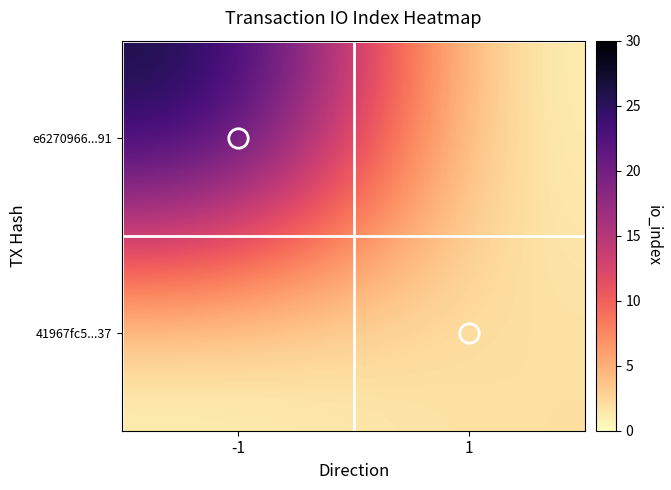

Reading left to right, what are all the values shown in this chart?

e6270966...91: -1=28	1=0
41967fc5...37: -1=0	1=2